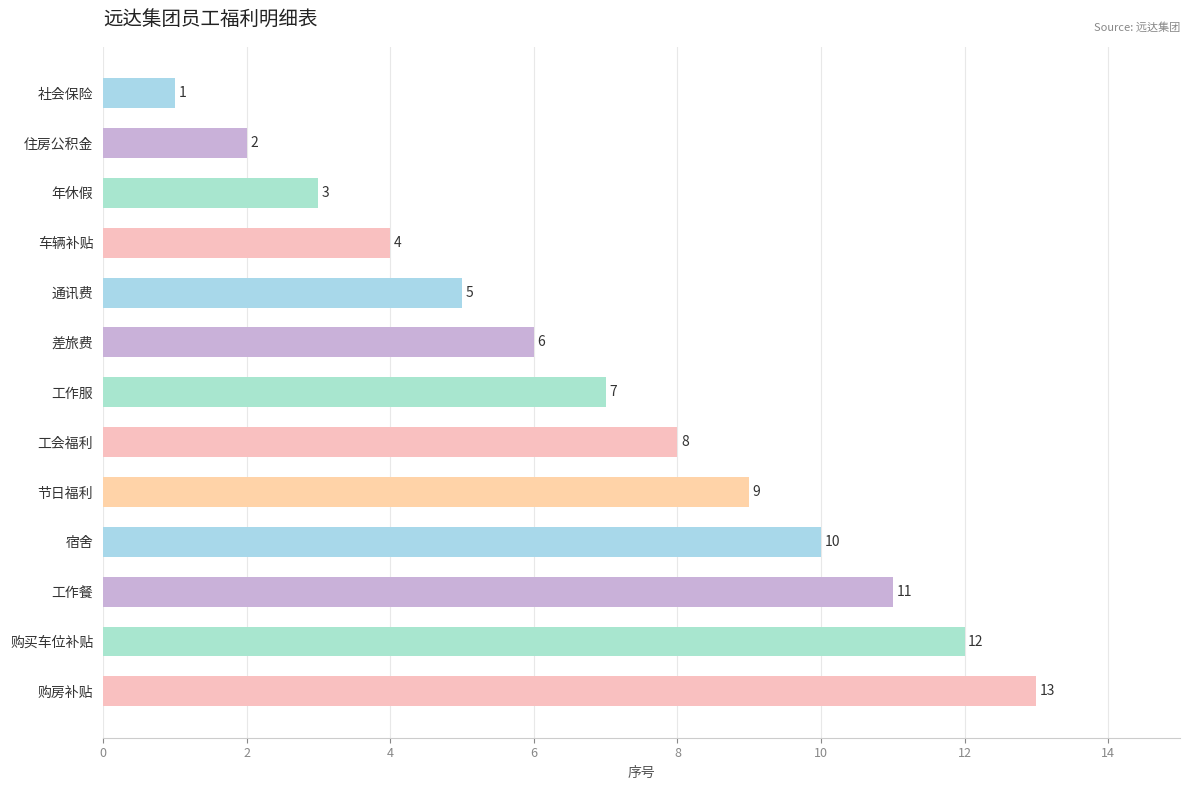

What is the ratio of the value at 差旅费 to the value at 购买车位补贴?

0.5